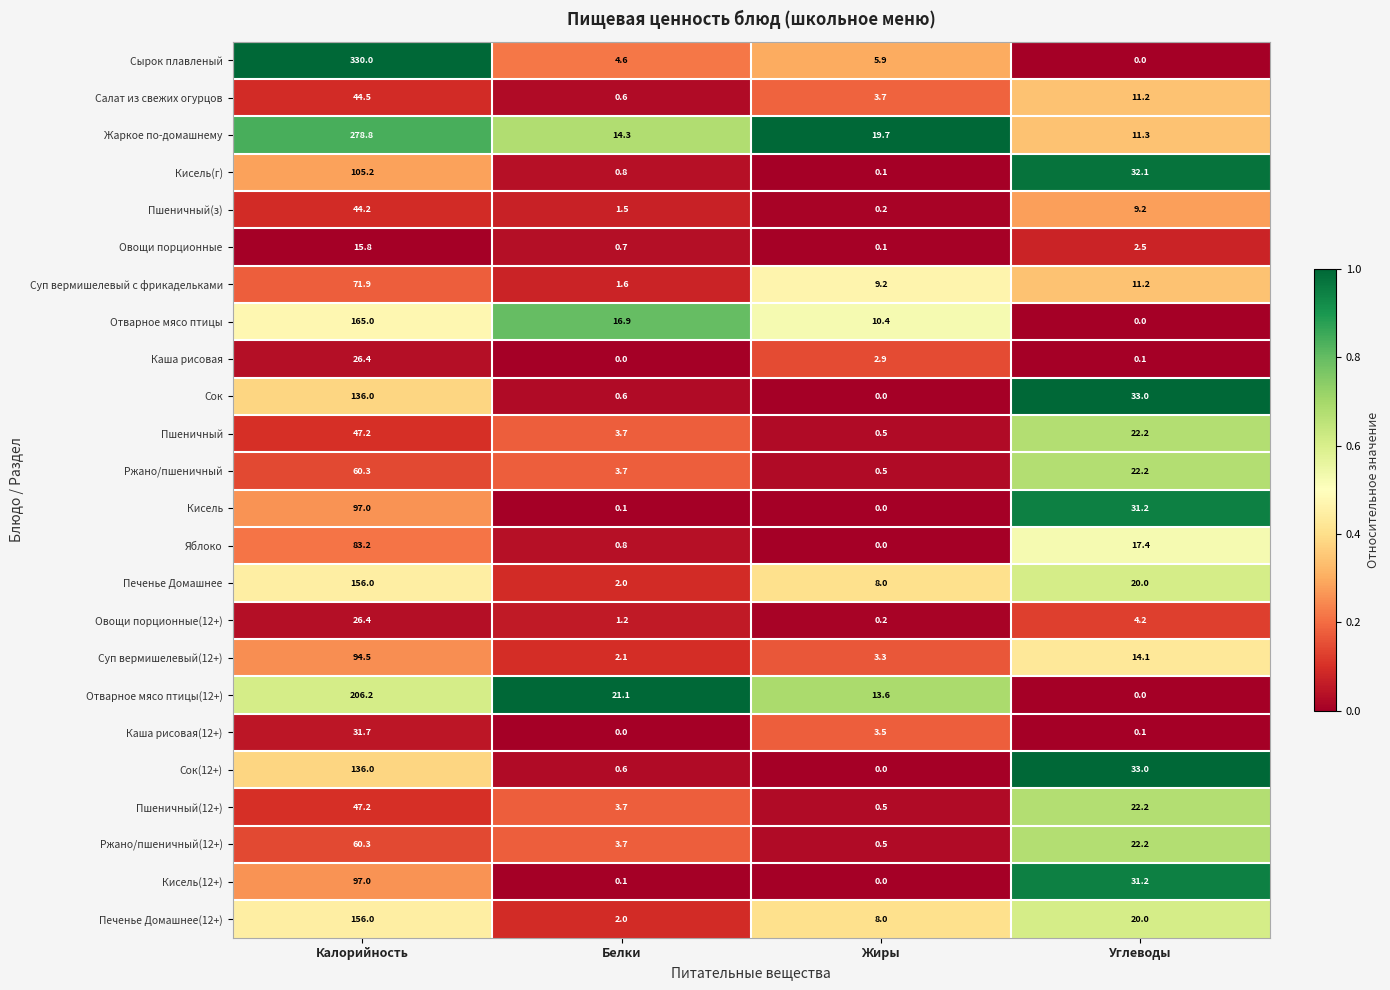

The value of Суп вермишелевый с фрикадельками at Белки is 2.7. True or false?

False